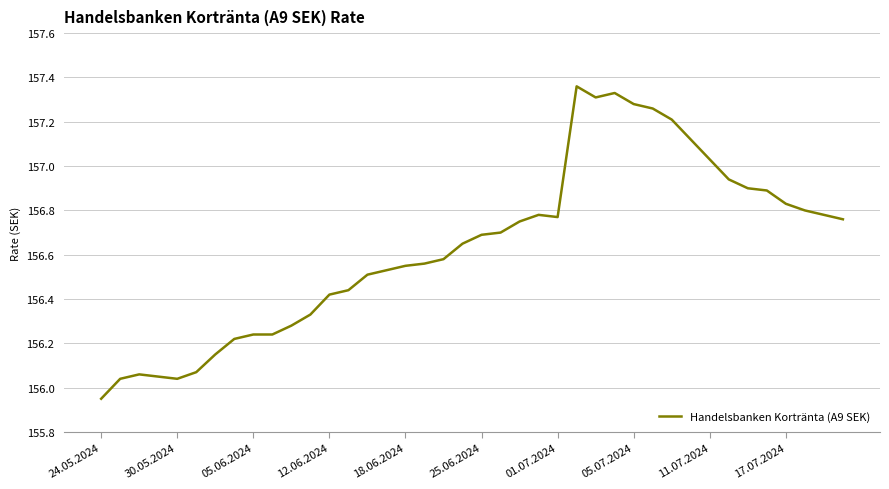

What is the difference between the maximum and minimum values?

1.4